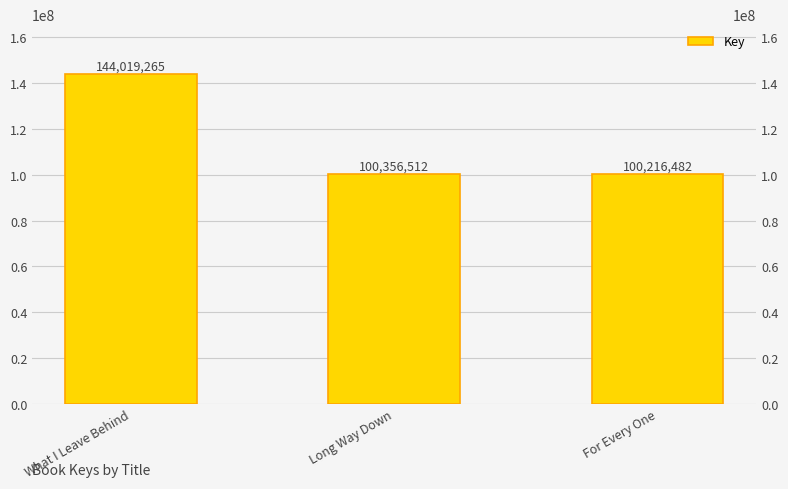

What position from the right is Long Way Down?

2